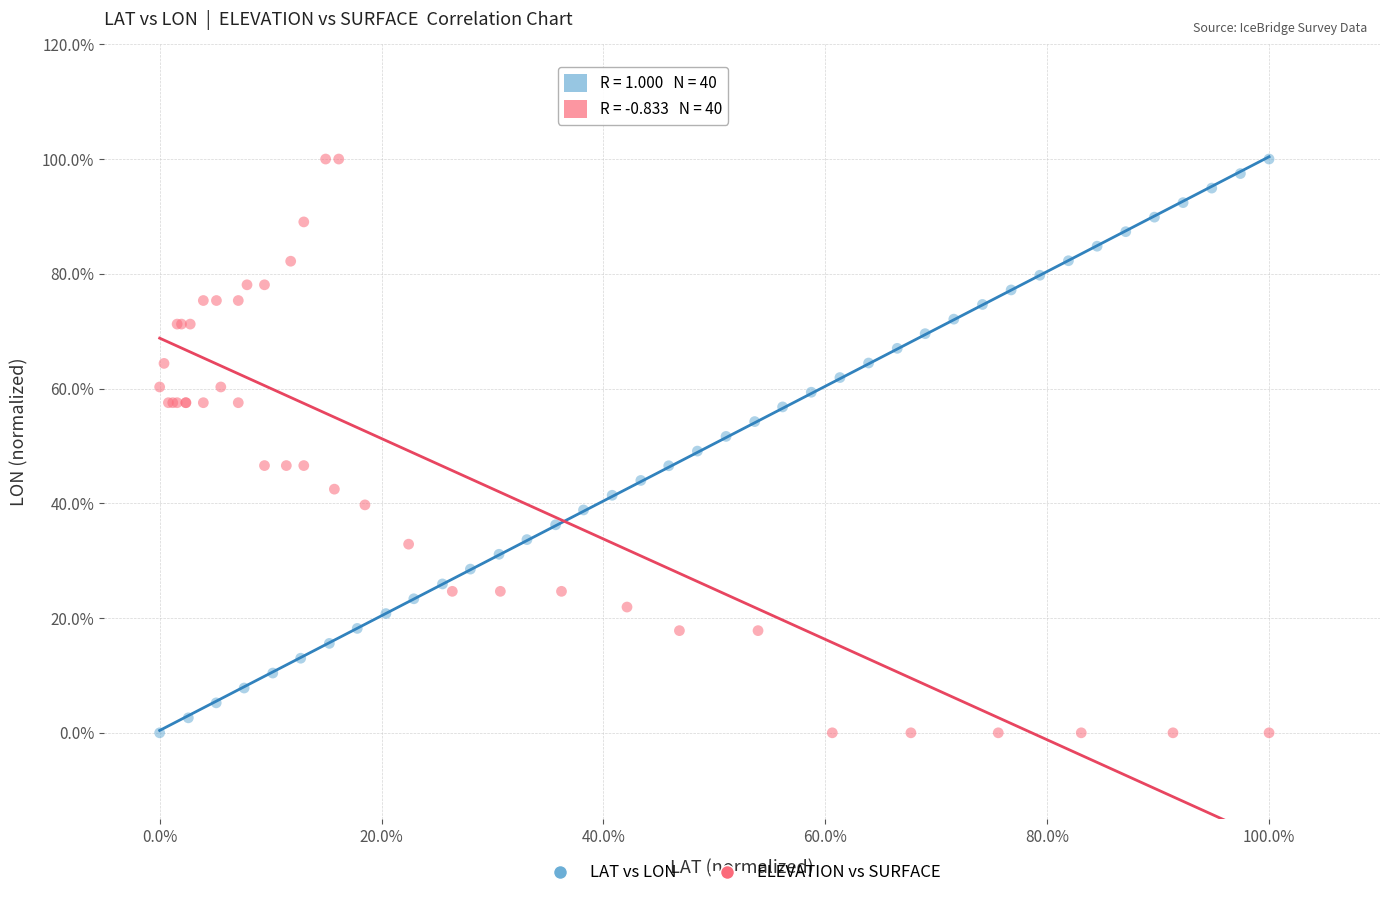

What are all the series names shown in the legend?

LAT vs LON, ELEVATION vs SURFACE